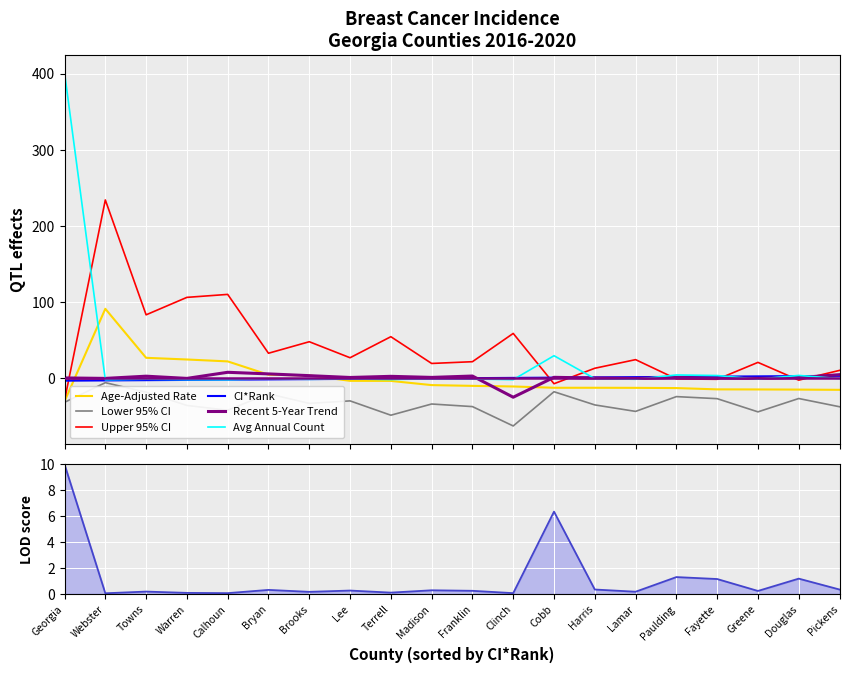

Is it true that CI*Rank equals -2.7 at Webster?

True